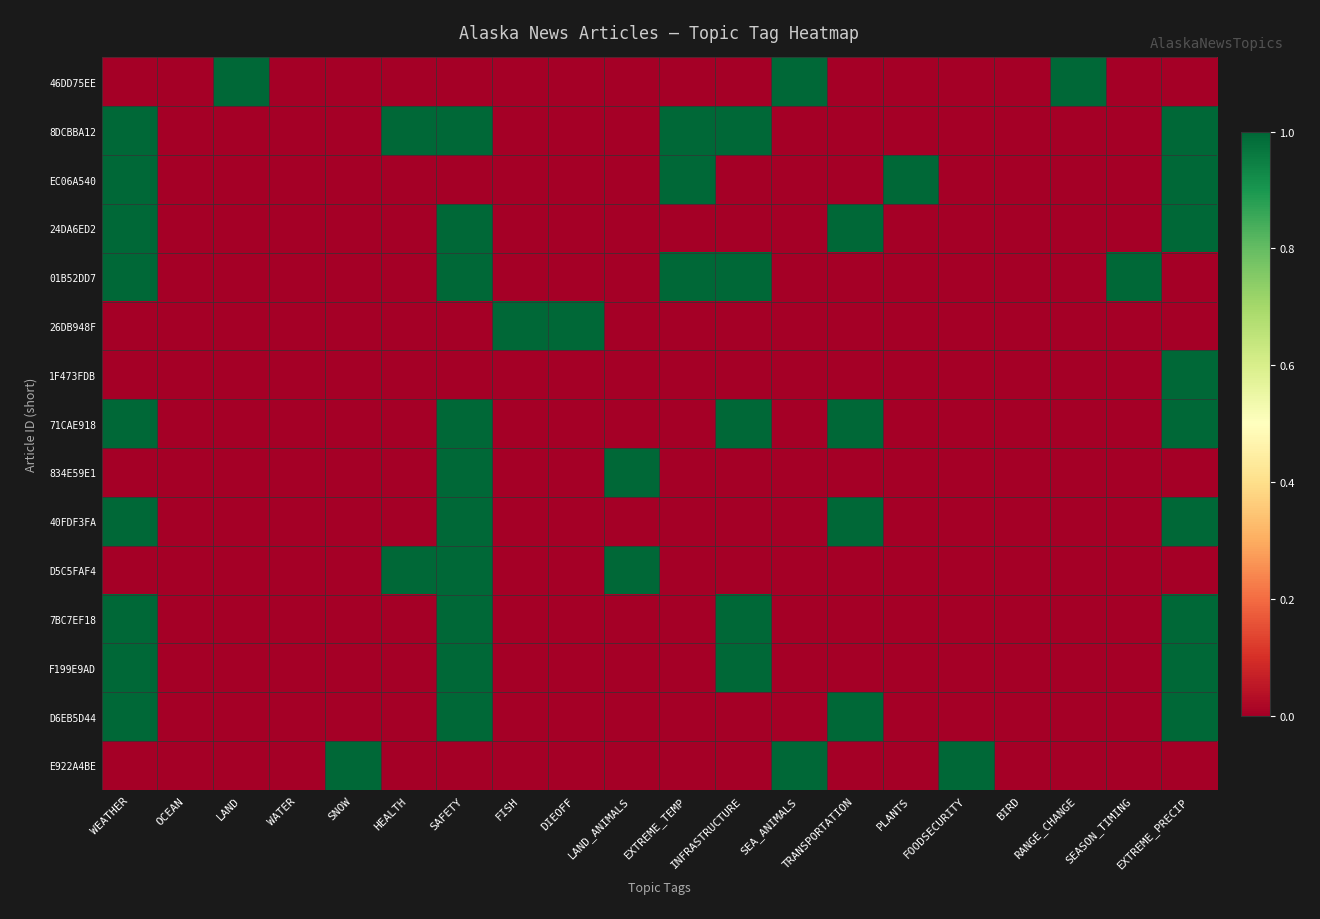

Which series has the widest spread of values?

46DD75EE